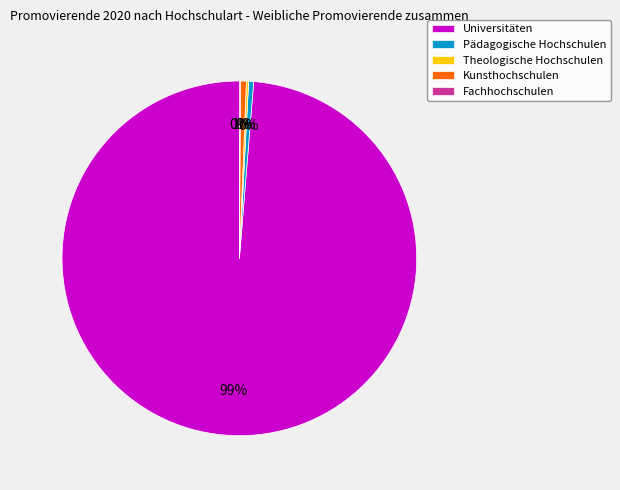

To the nearest percent, what percentage of the pie is Universitäten?

99%